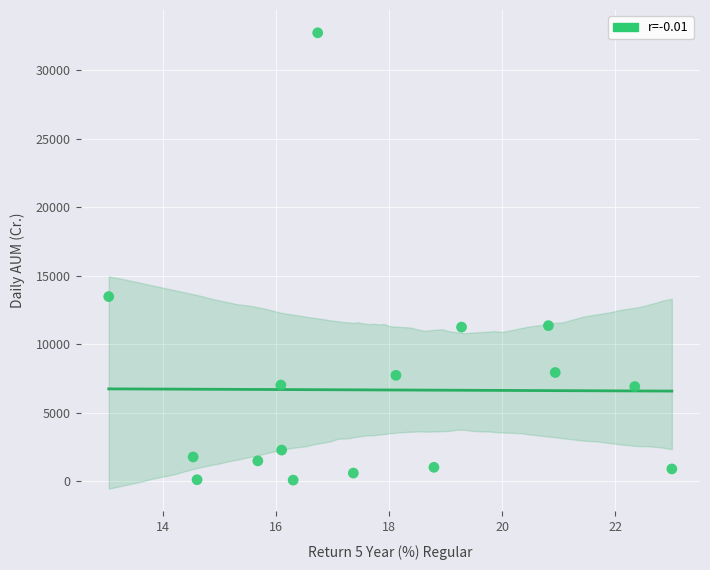

What Y value in the scatter plot is closest to 16422?

13494.4